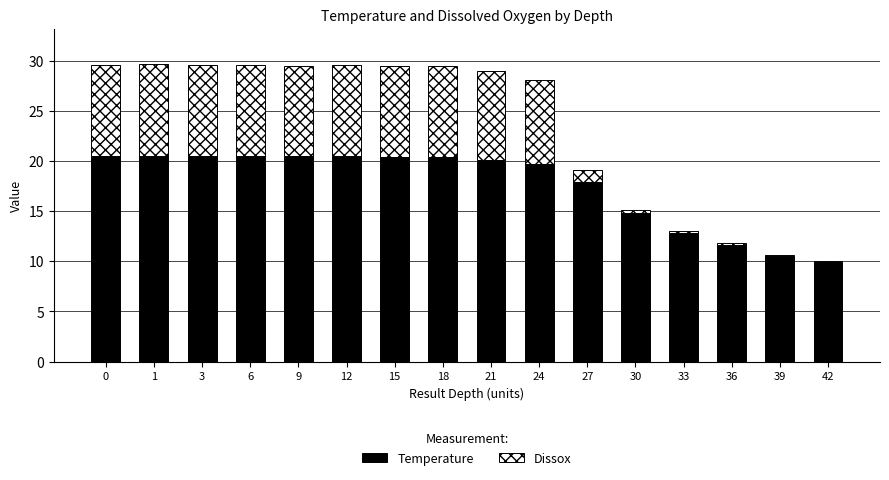

The value of Temperature at 1 is 11.0. True or false?

False